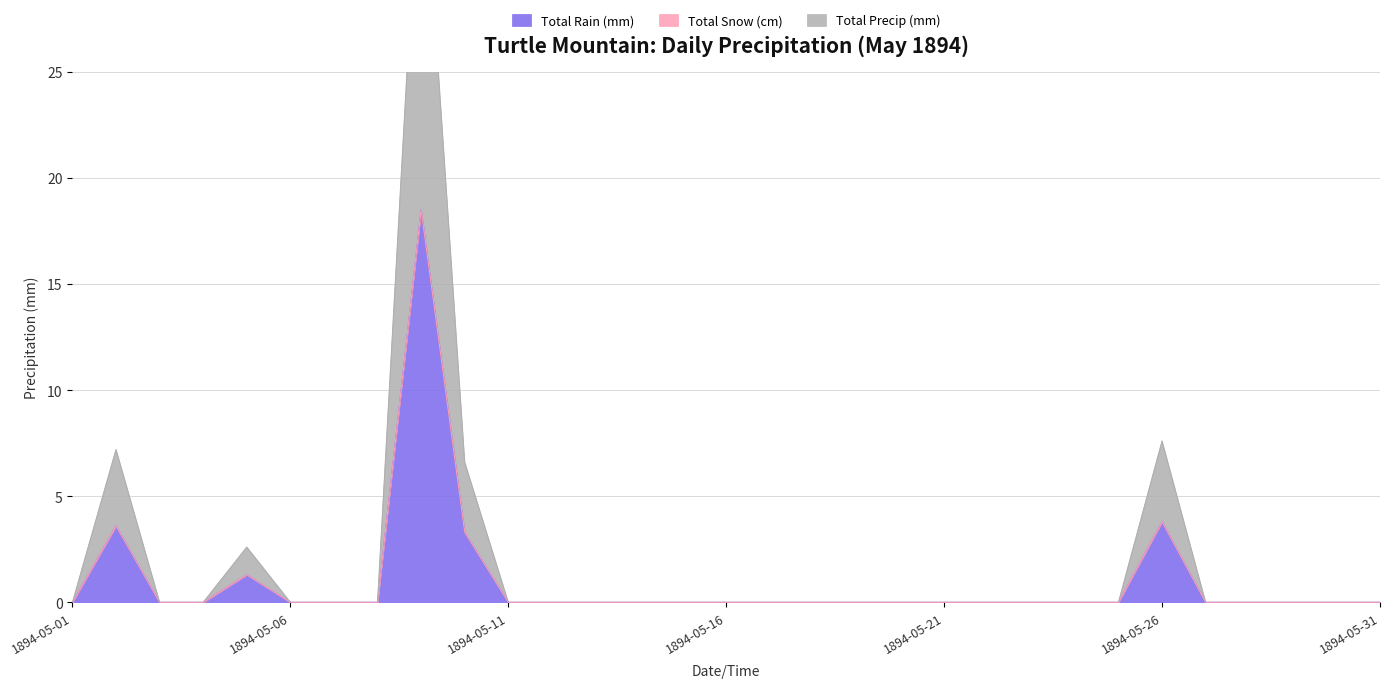

What is the maximum value for Total Rain (mm)?

18.5